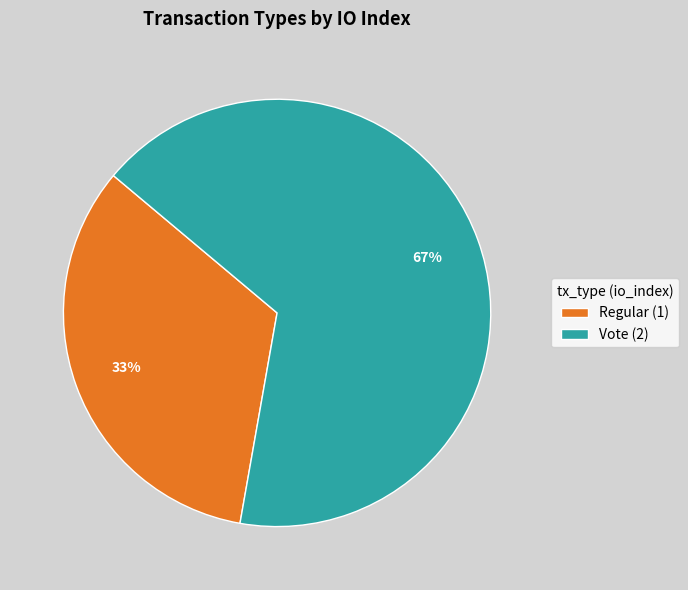

To the nearest percent, what is the average slice percentage?

50%